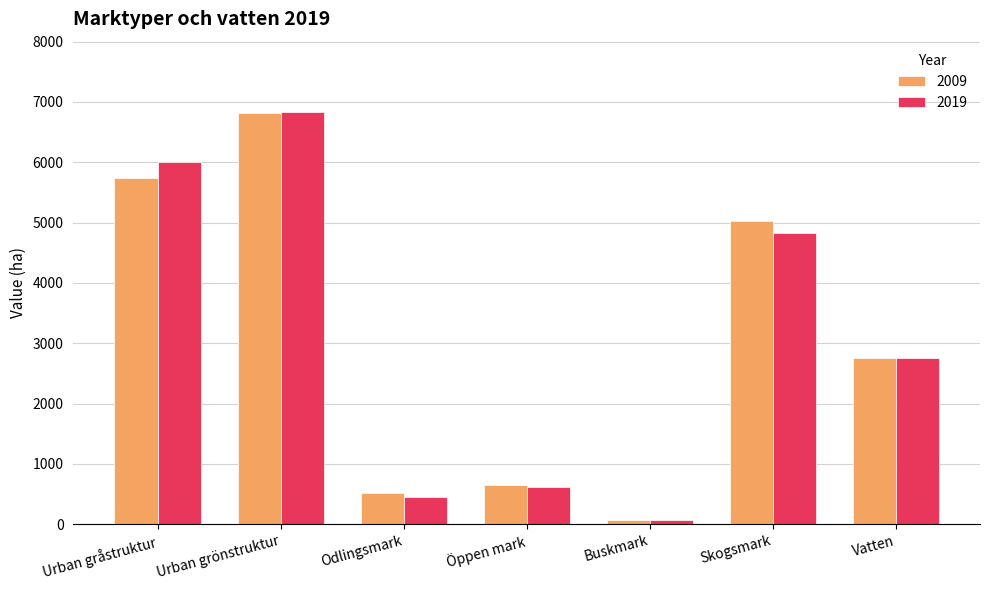

How many groups of bars are there?

7